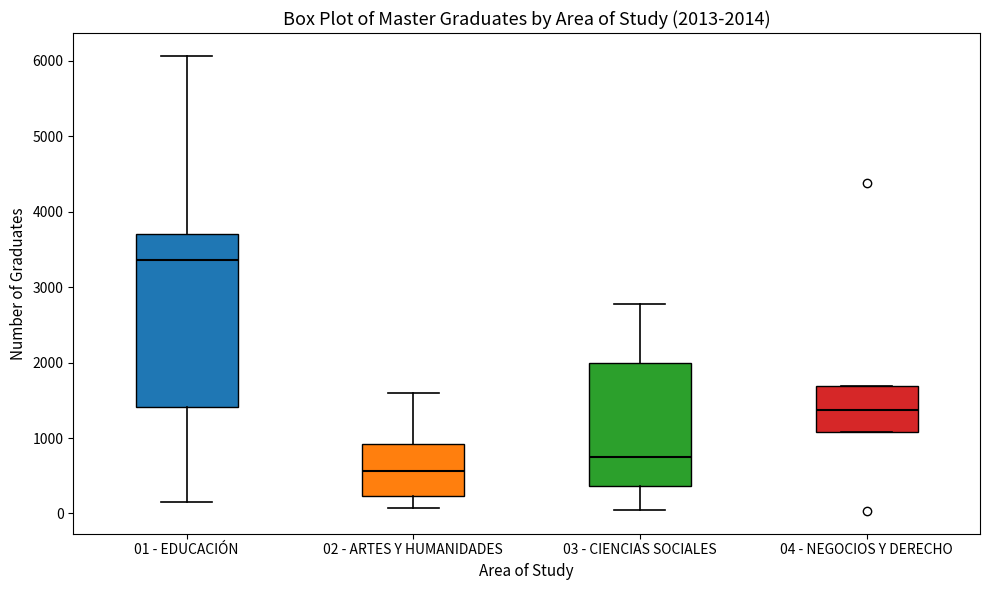

Which box is the tallest, from its lower edge to its upper edge?

01 - EDUCACIÓN